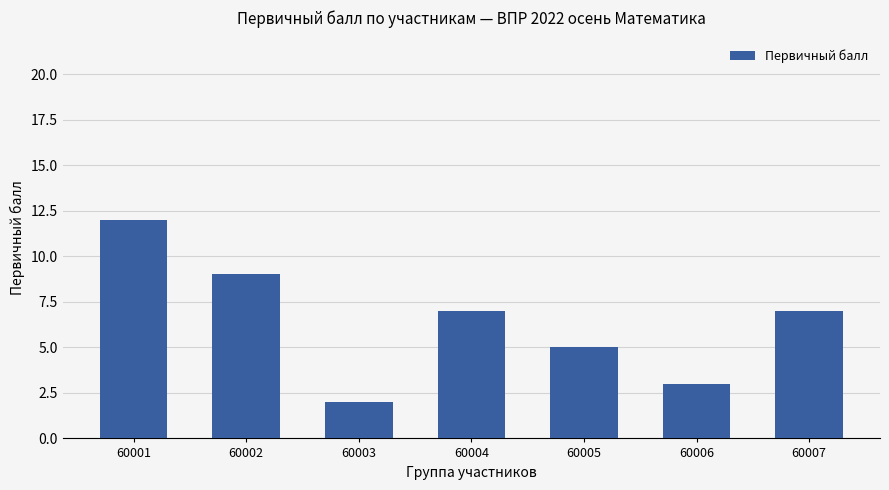

What is the greatest value displayed?

12